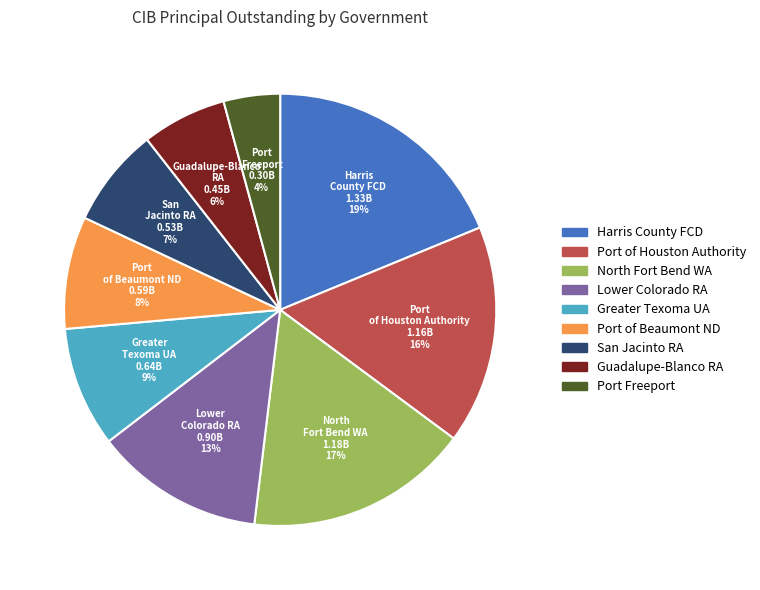

Do Port of Beaumont ND and Guadalupe-Blanco RA together represent more than half of the pie?

No